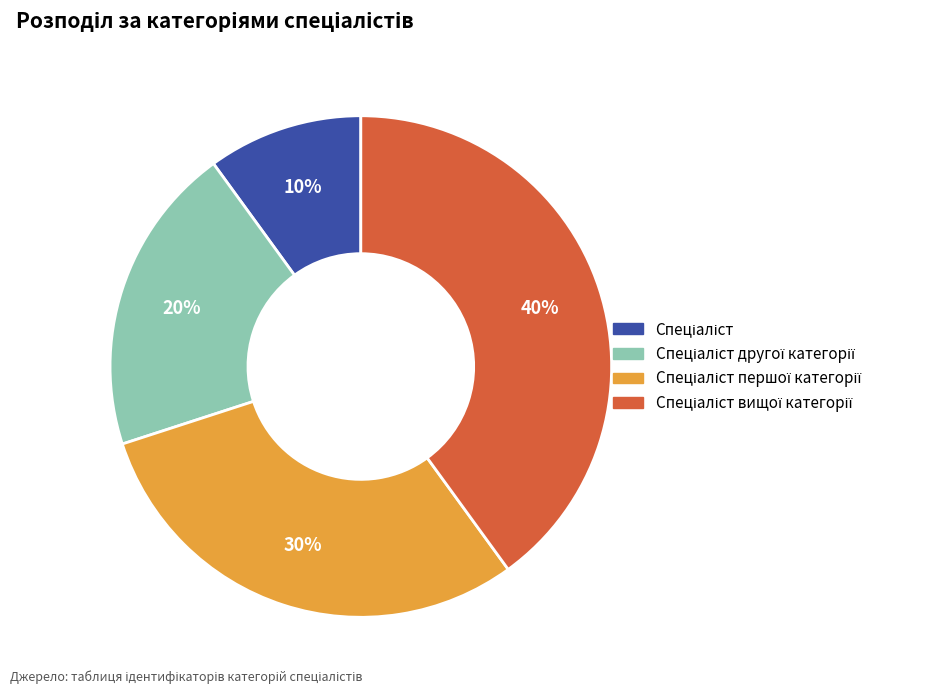

Is there any slice that represents more than half of the pie?

No